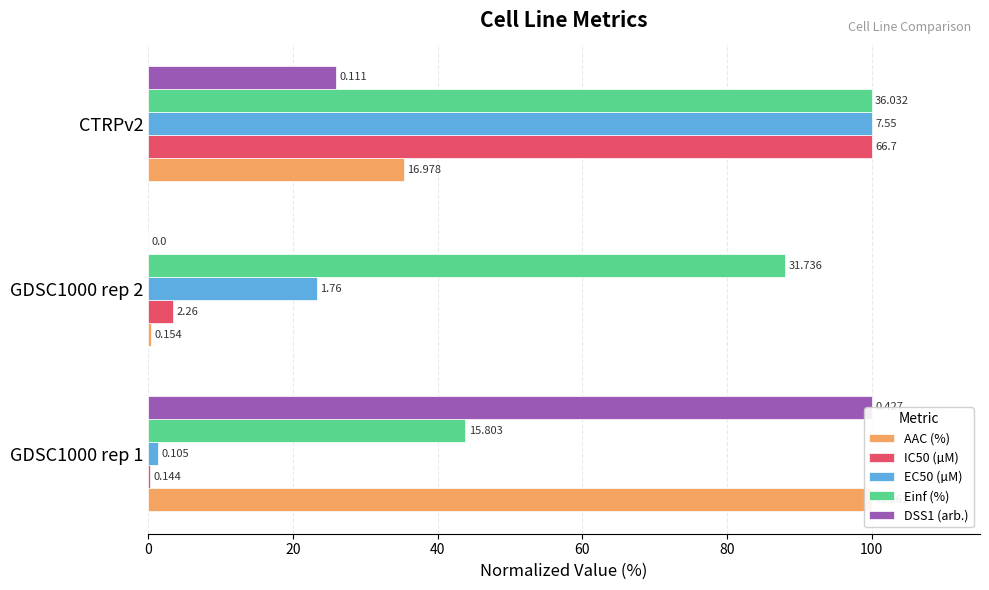

How many bars are there in total?

15